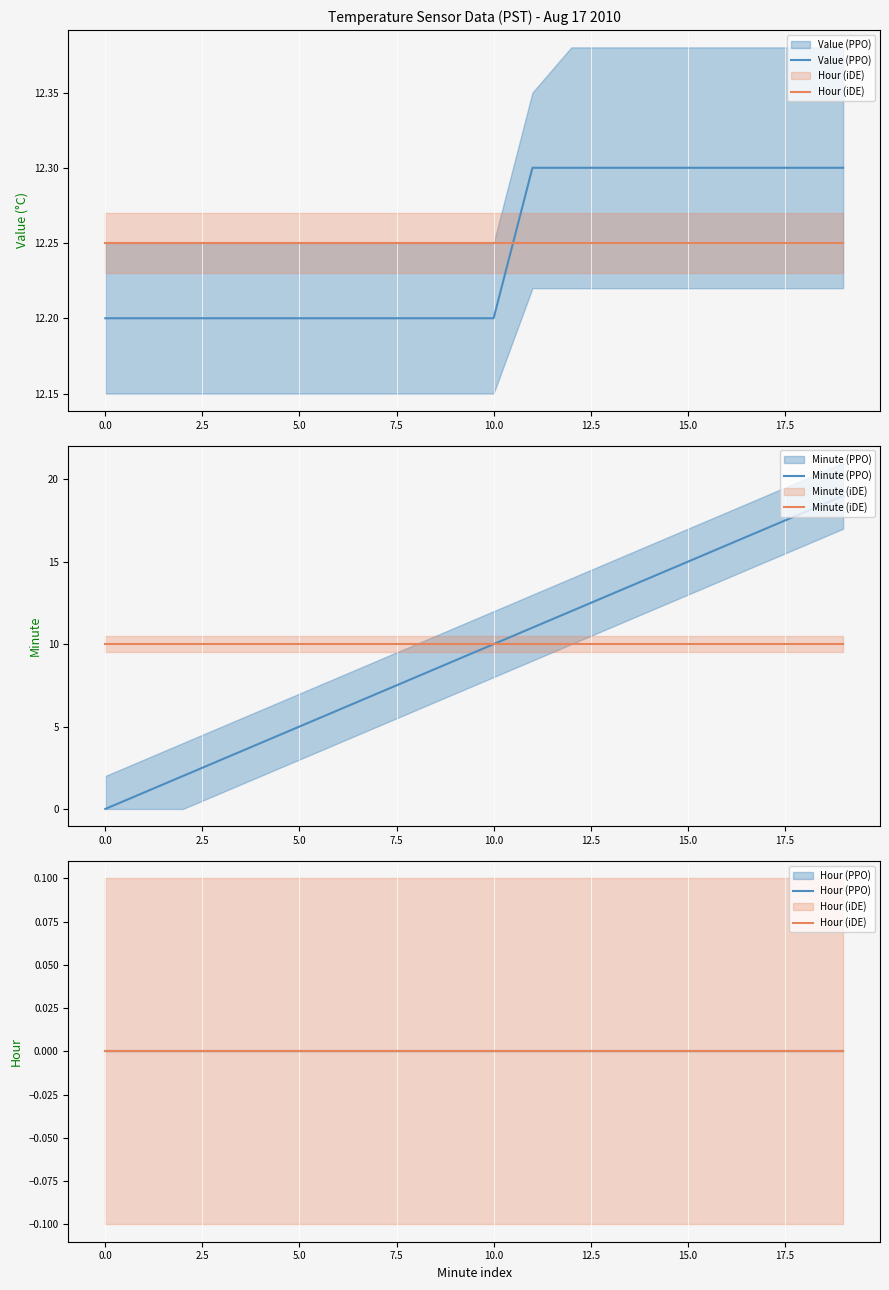

Does the chart display data point markers on the line(s)?

No